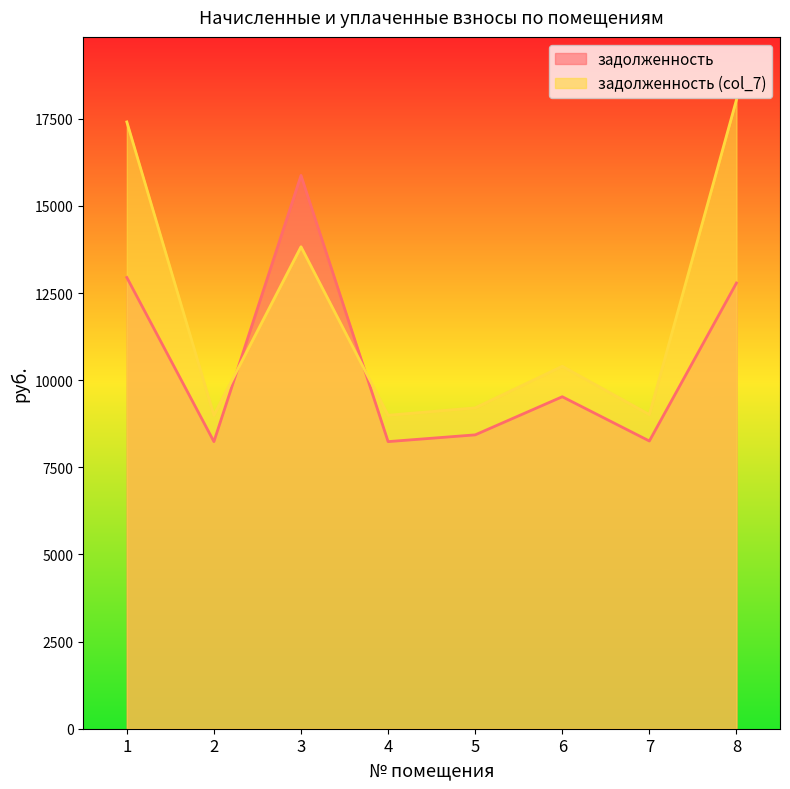

Which series has the largest total across all categories?

задолженность (col_7)